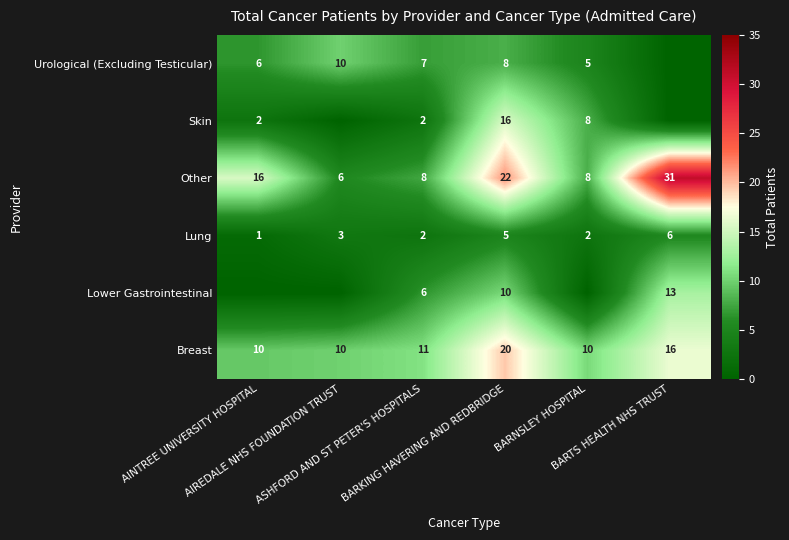

What is the difference between the maximum and minimum values in the Lung series?

5